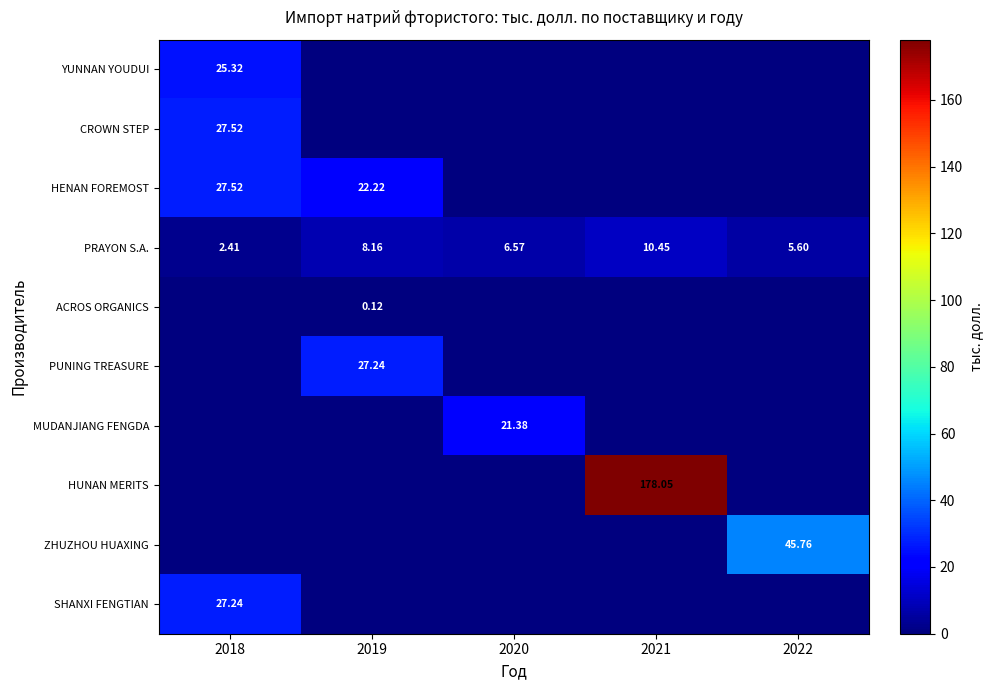

Which series has the largest total across all categories?

HUNAN MERITS